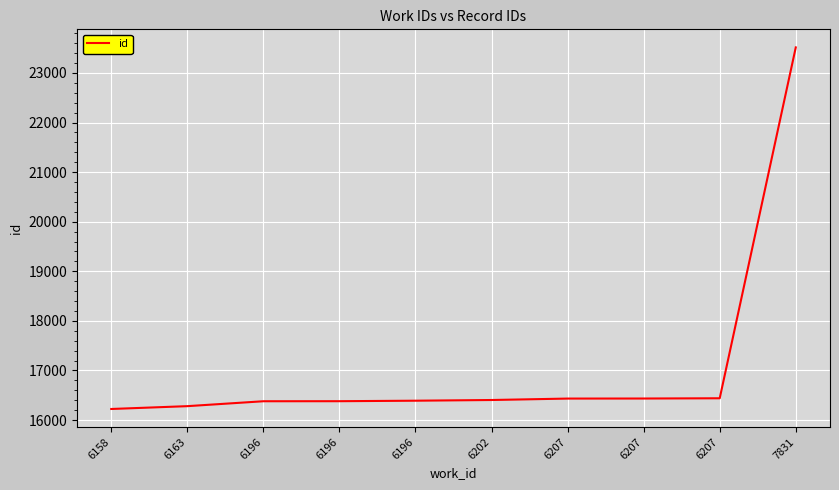

What value does the data have at 6196, to the nearest 100?

16400